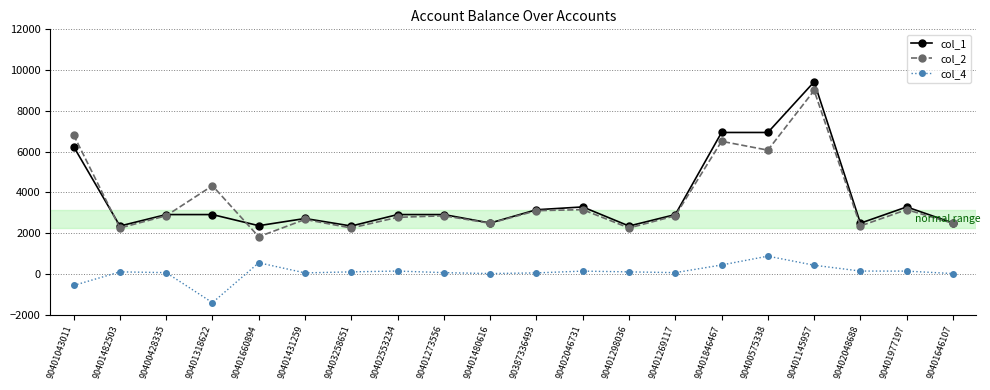

How many lines are shown in the chart?

3